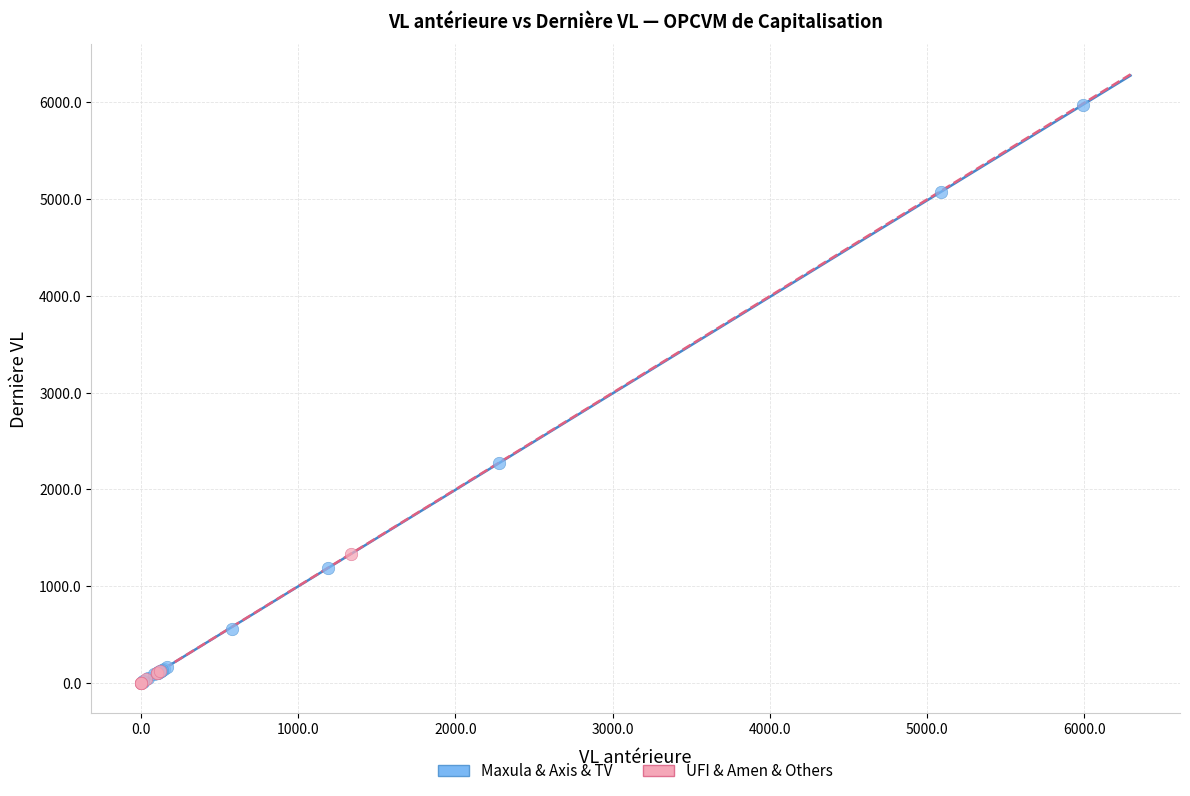

Which series reaches the maximum Y coordinate?

Maxula & Axis & TV